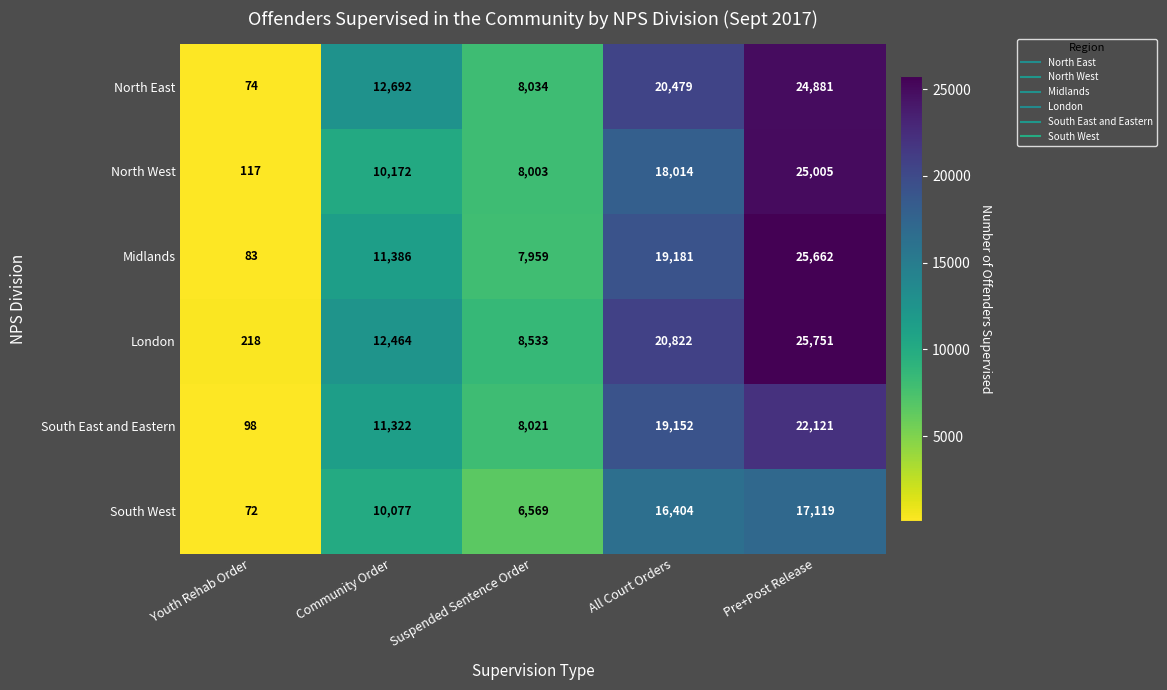

What is the approximate value of South West at Suspended Sentence Order?

6569